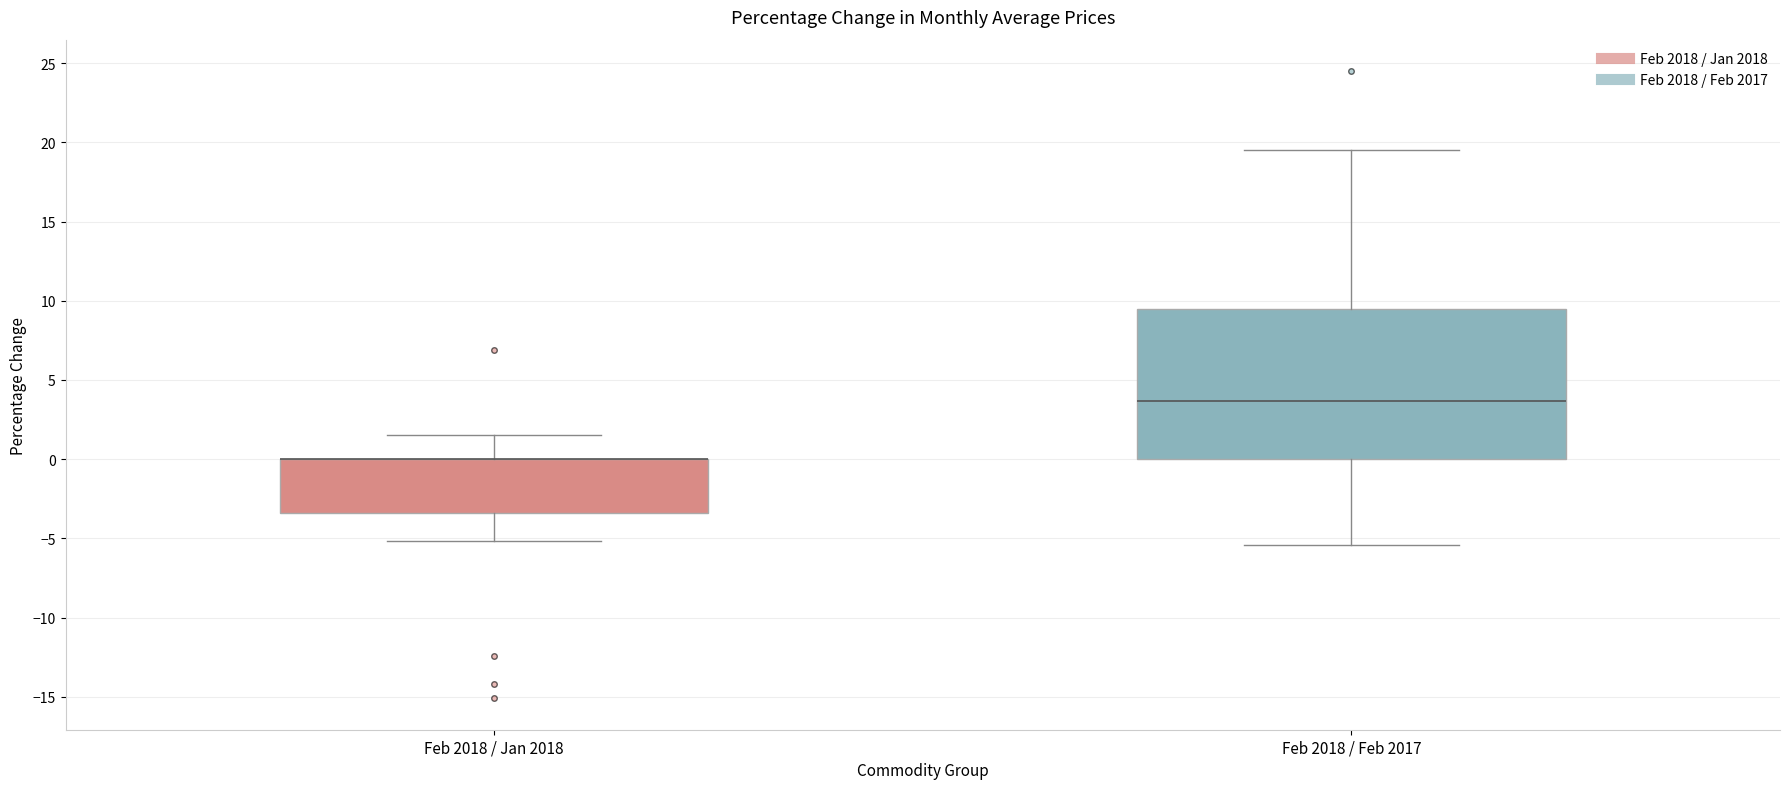

Reading left to right, read every box against the y-axis: the position of its median line, the range the box covers, and the ends of its whiskers. The values are not printed on the chart, so give them approximately, as read against the axis.

Feb 2018 / Jan 2018: median 0.0 (drawn on the box's upper edge), box -3.5 to 0.0, whiskers -5.0 to 1.5
Feb 2018 / Feb 2017: median 3.5, box 0.0 to 9.5, whiskers -5.5 to 19.5